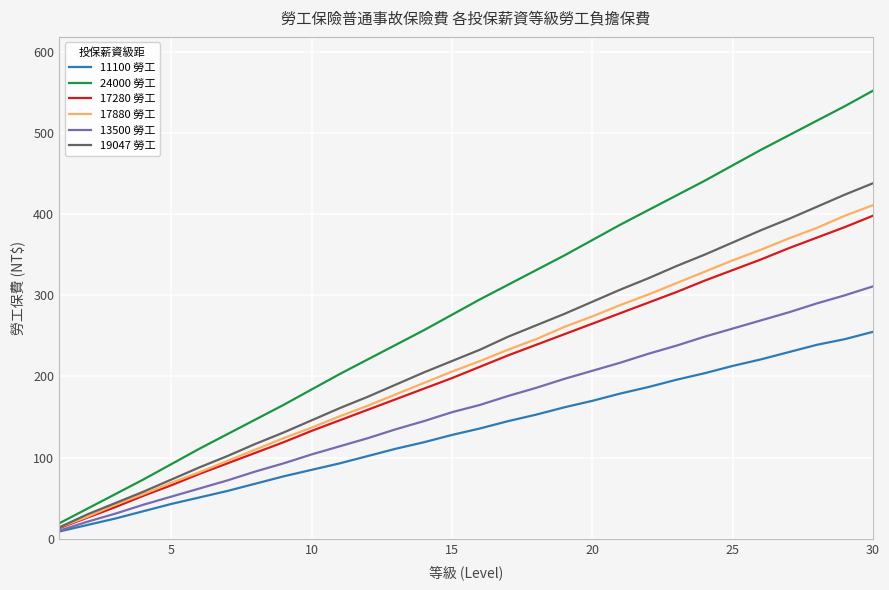

Reading right to left, list all the values displayed in this chart.

11100 勞工: 255	246	239	230	221	213	204	196	187	179	170	162	153	145	136	128	119	111	102	93	85	77	68	59	51	43	34	25	17	9
24000 勞工: 552	533	515	497	479	460	441	423	405	387	368	349	331	313	295	276	257	239	221	203	184	165	147	129	111	92	73	55	37	19
17280 勞工: 398	384	371	358	344	331	318	304	291	278	265	252	239	226	212	198	185	172	159	146	133	119	106	93	80	66	53	39	26	13
17880 勞工: 411	398	383	370	356	343	329	315	301	288	274	261	246	233	219	206	192	178	164	151	137	124	110	96	82	69	55	42	27	14
13500 勞工: 311	300	290	279	269	259	249	238	228	217	207	197	186	176	165	156	145	135	124	114	104	93	83	72	62	52	42	31	21	10
19047 勞工: 438	424	409	394	380	365	350	336	321	307	292	277	263	249	233	219	205	190	175	161	146	131	117	102	88	73	58	44	30	14